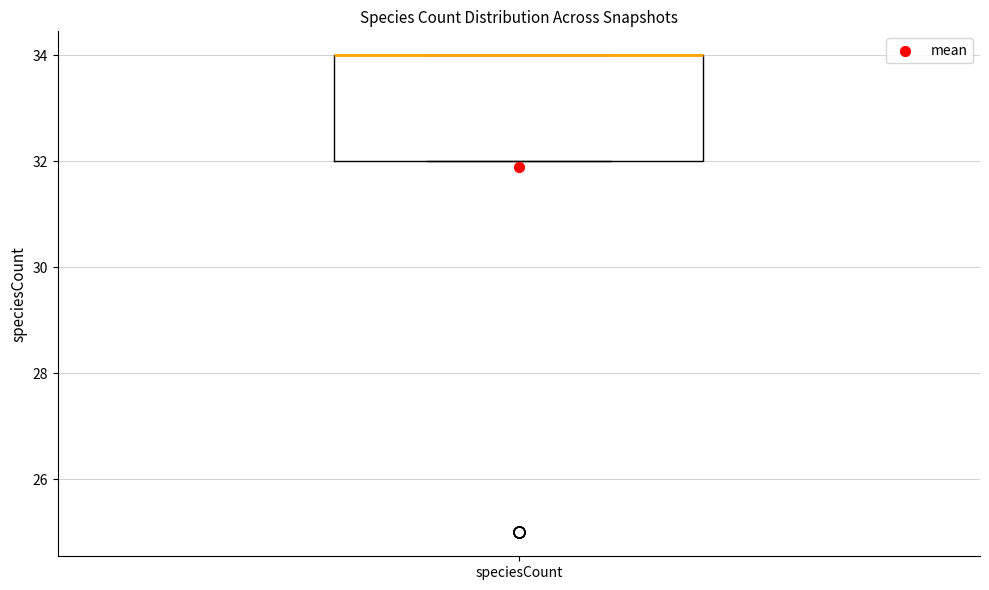

Where is the upper edge of the box for speciesCount on the y-axis? The values are not printed on the chart, so give them approximately, as read against the axis.

34